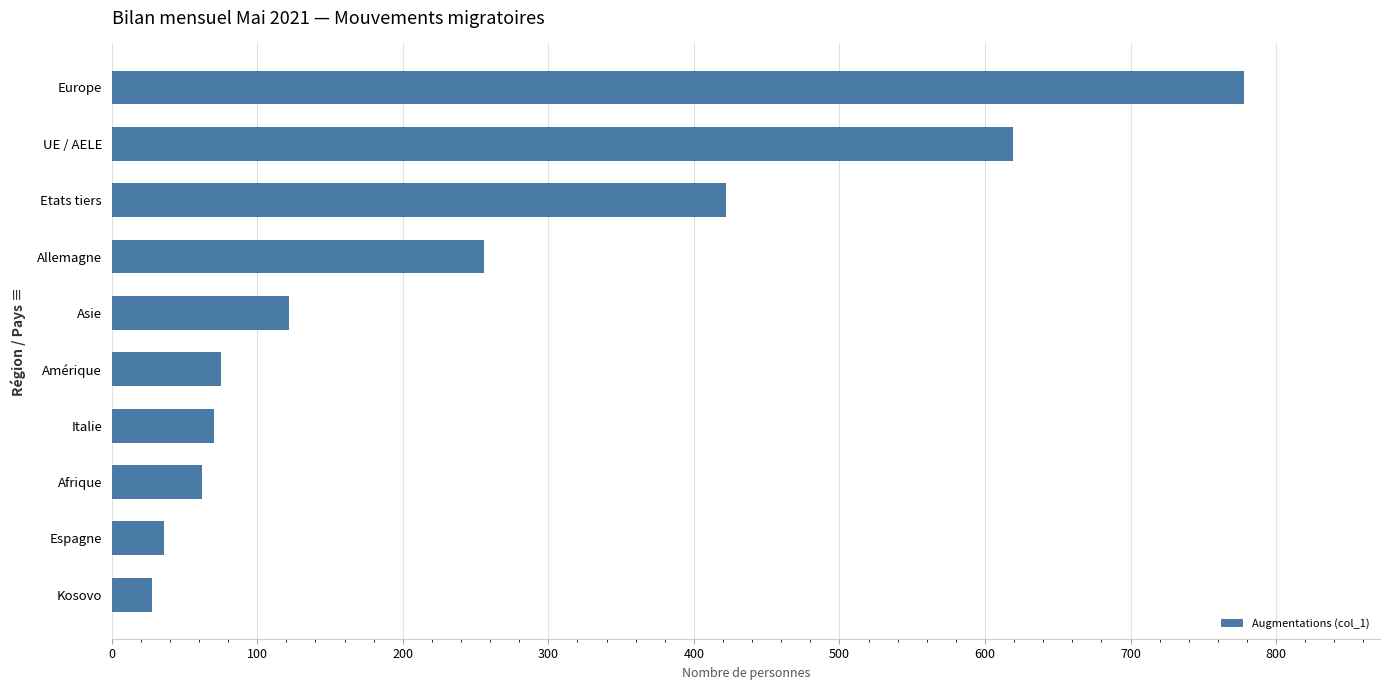

What is the difference between the maximum and minimum values?

750